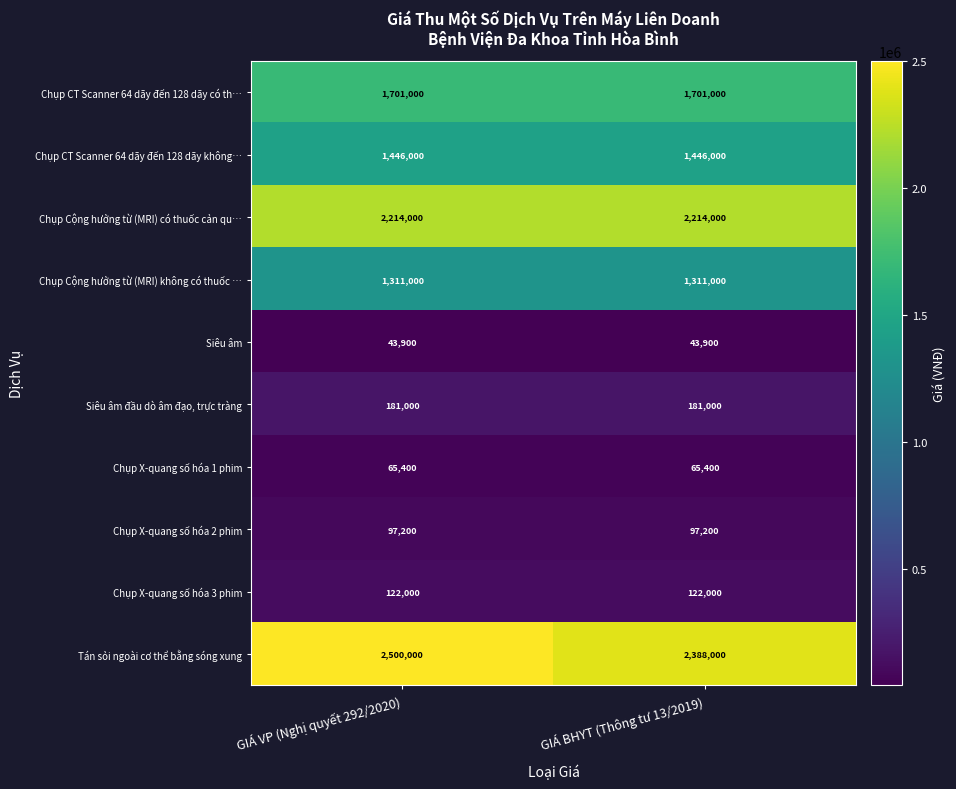

Reading left to right, extract all data points from this chart.

Chụp CT Scanner 64 dãy đến 128 dãy có th…: 1701000	1701000
Chụp CT Scanner 64 dãy đến 128 dãy không…: 1446000	1446000
Chụp Cộng hưởng từ (MRI) có thuốc cản qu…: 2214000	2214000
Chụp Cộng hưởng từ (MRI) không có thuốc …: 1311000	1311000
Siêu âm: 43900	43900
Siêu âm đầu dò âm đạo, trực tràng: 181000	181000
Chụp X-quang số hóa 1 phim: 65400	65400
Chụp X-quang số hóa 2 phim: 97200	97200
Chụp X-quang số hóa 3 phim: 122000	122000
Tán sỏi ngoài cơ thể bằng sóng xung: 2500000	2388000